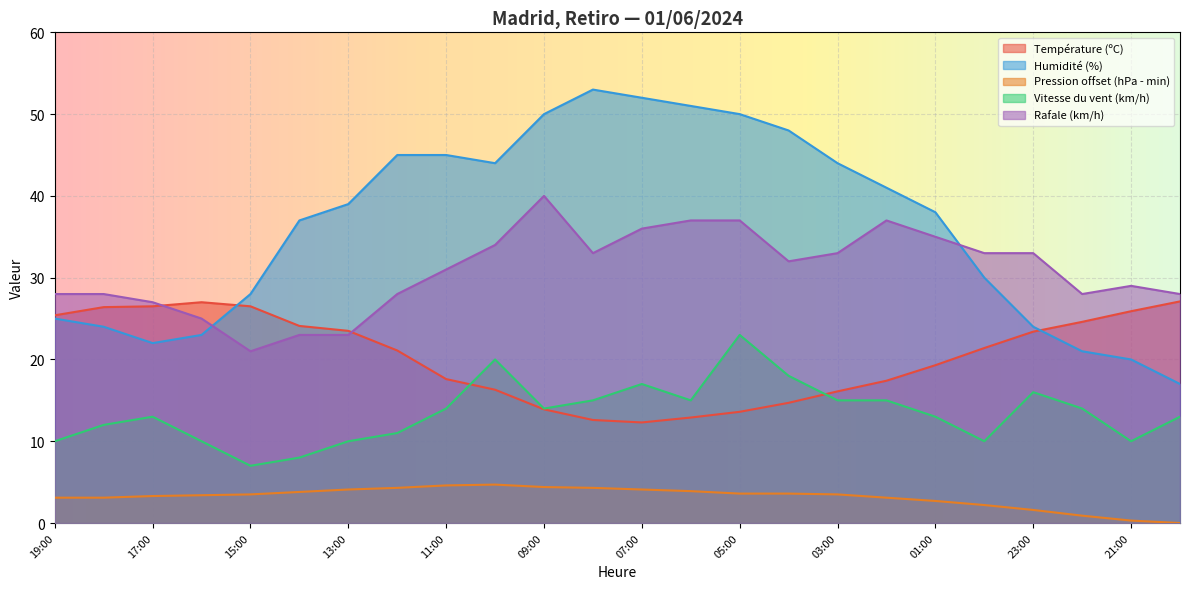

What is the difference between the second highest and minimum values in the Pression (hPa) series?

4.6